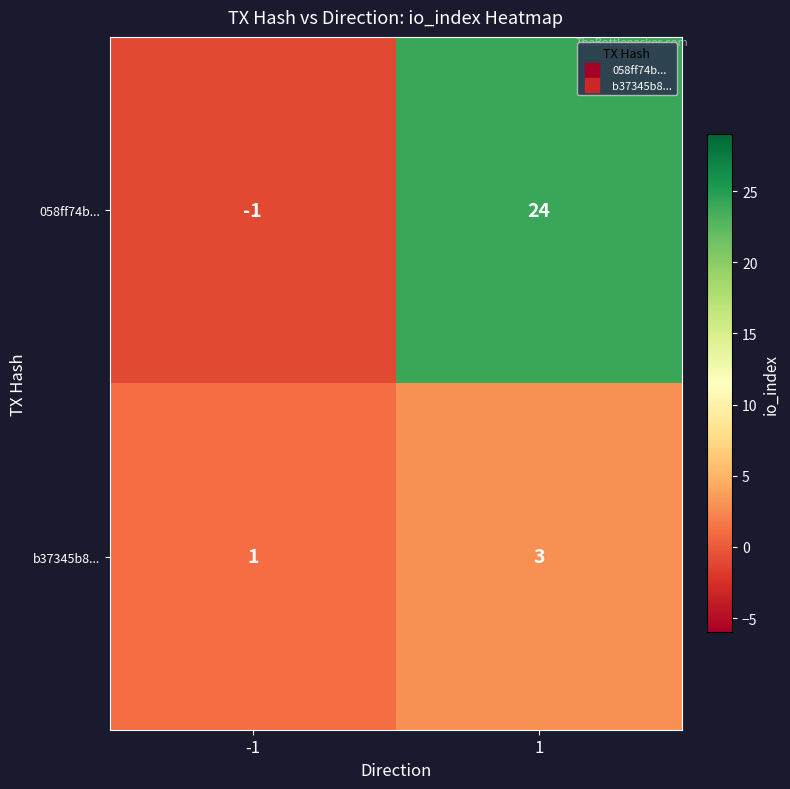

What is the greatest value displayed?

24